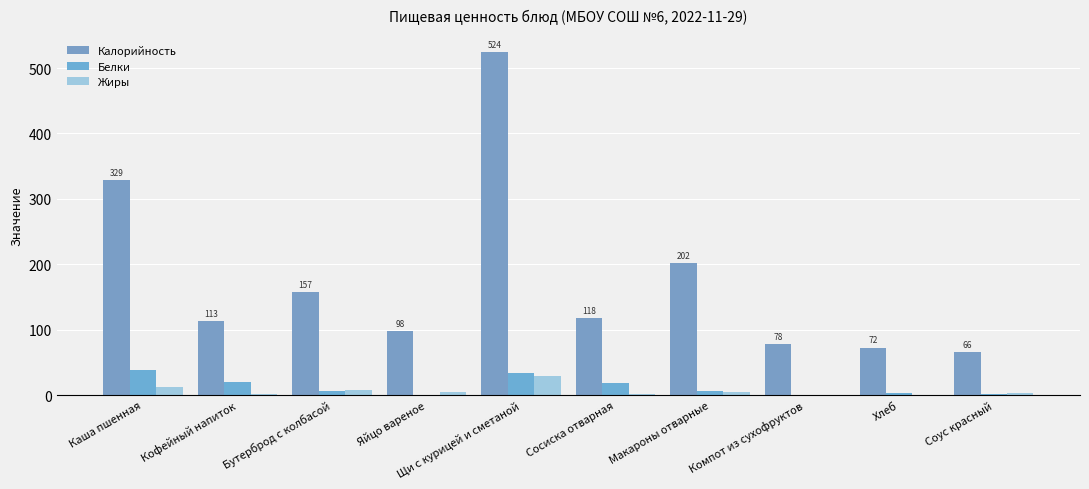

List the series in order of their peak value, highest first.

Калорийность, Белки, Жиры